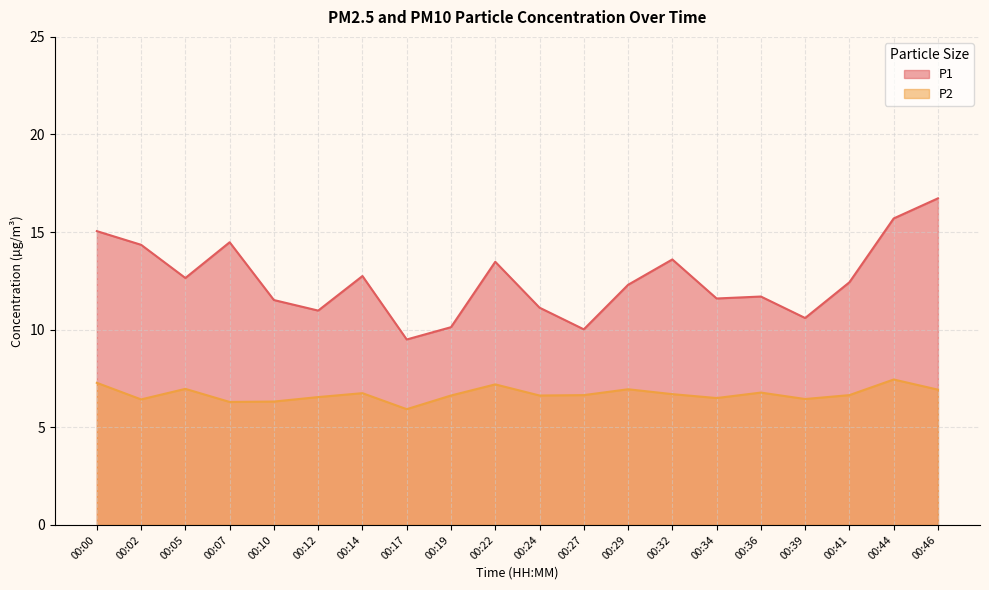

What is the average value of the P1 series?

12.5